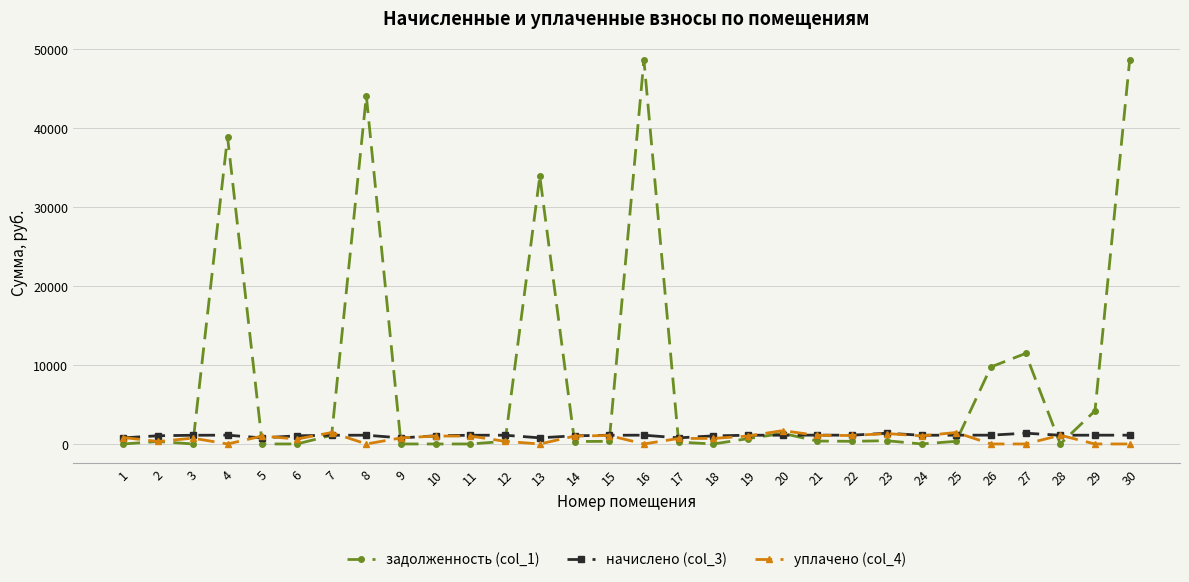

Which series has the largest total across all categories?

задолженность (col_1)